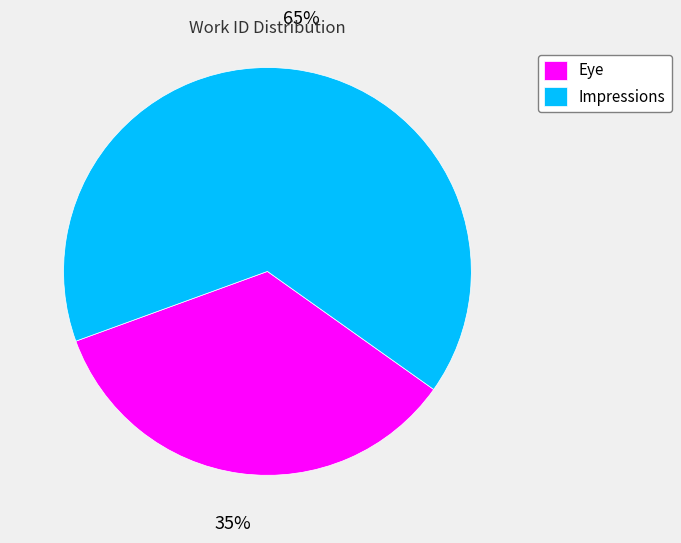

Count the number of slices in the pie.

2